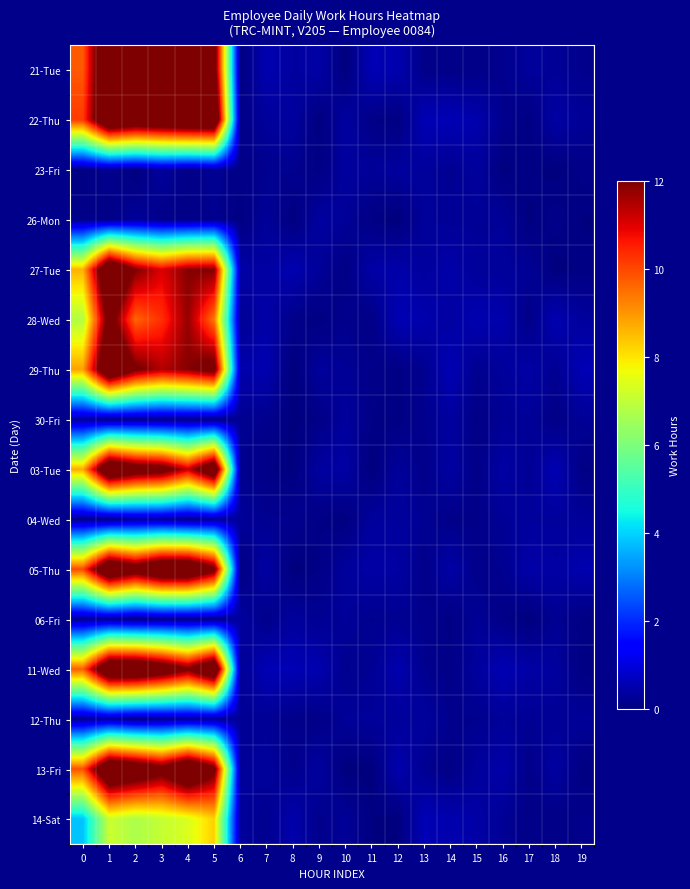

At which category is the sum across all series the highest?

1